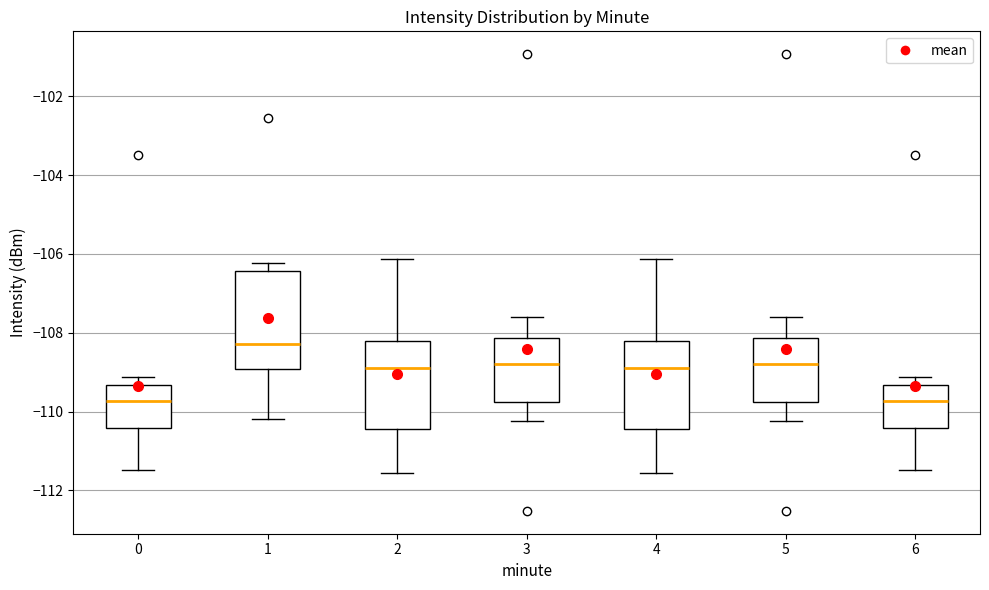

Reading left to right, transcribe this box plot: for each box, give where its median line is, the range the box spans, and where its two whiskers end, as read against the y-axis. The values are not printed on the chart, so give them approximately, as read against the axis.

0: median -109.8, box -110.4 to -109.4, whiskers -111.4 to -109.2
1: median -108.2, box -109.0 to -106.4, whiskers -110.2 to -106.2
2: median -109.0, box -110.4 to -108.2, whiskers -111.6 to -106.2
3: median -108.8, box -109.8 to -108.2, whiskers -110.2 to -107.6
4: median -109.0, box -110.4 to -108.2, whiskers -111.6 to -106.2
5: median -108.8, box -109.8 to -108.2, whiskers -110.2 to -107.6
6: median -109.8, box -110.4 to -109.4, whiskers -111.4 to -109.2